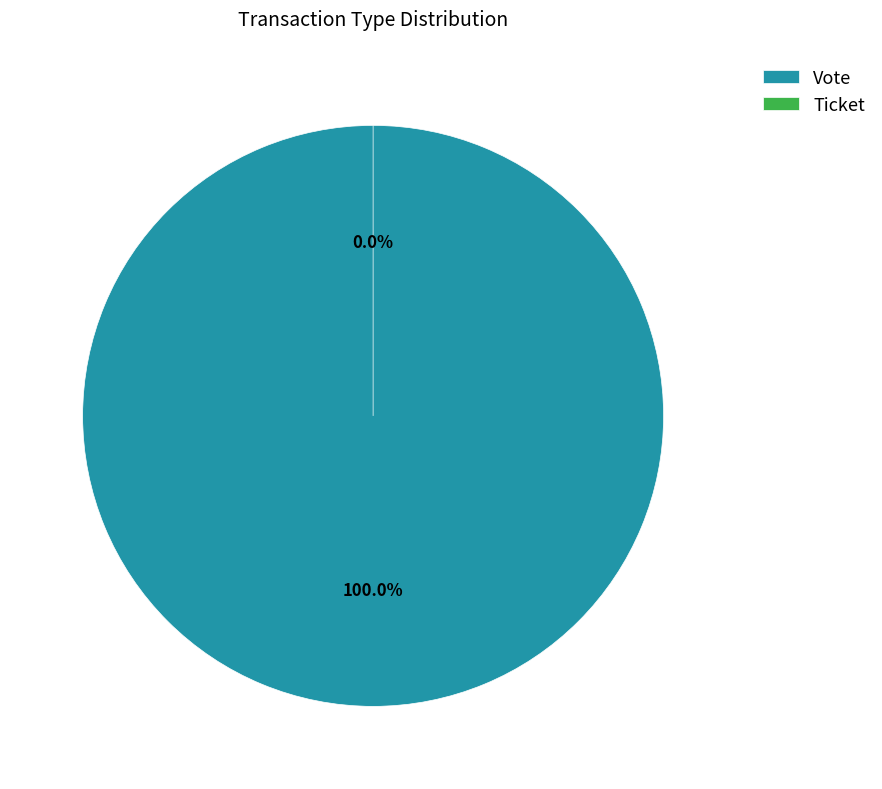

The Ticket slice represents 1% of the pie. True or false?

False